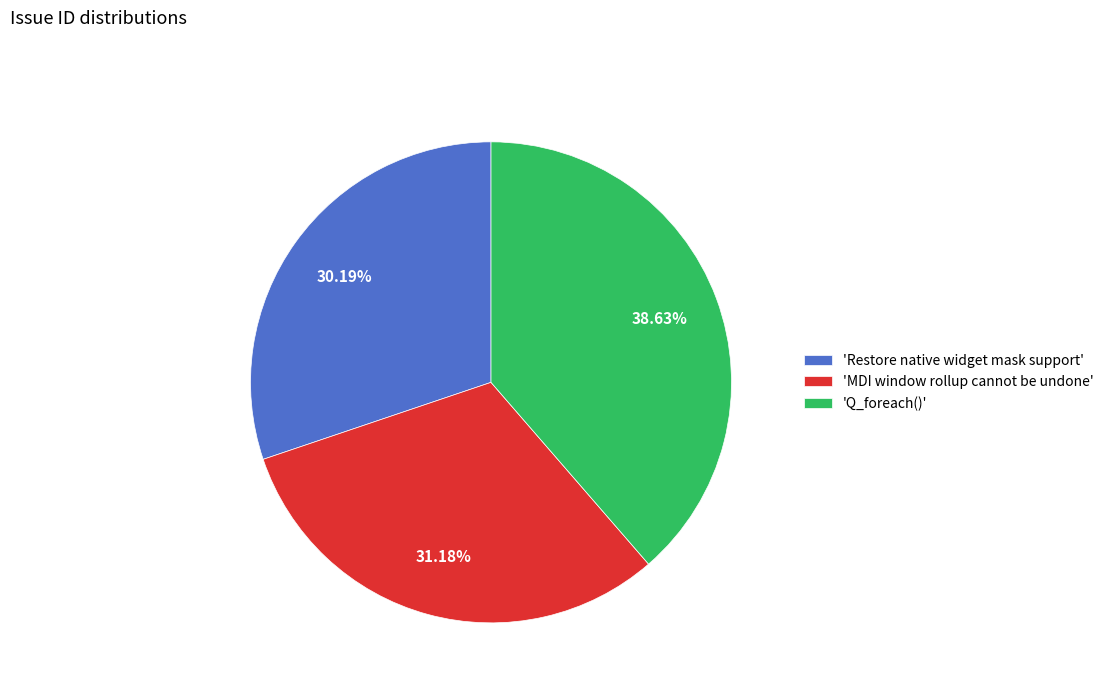

Count the number of slices in the pie.

3